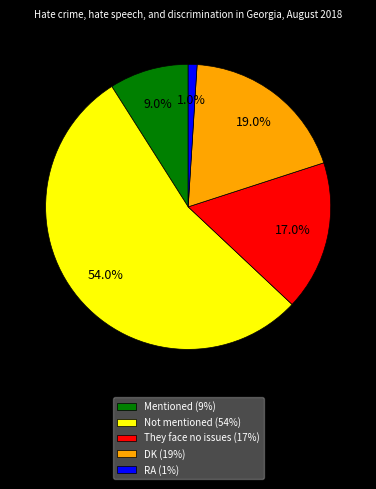

Count the number of slices in the pie.

5